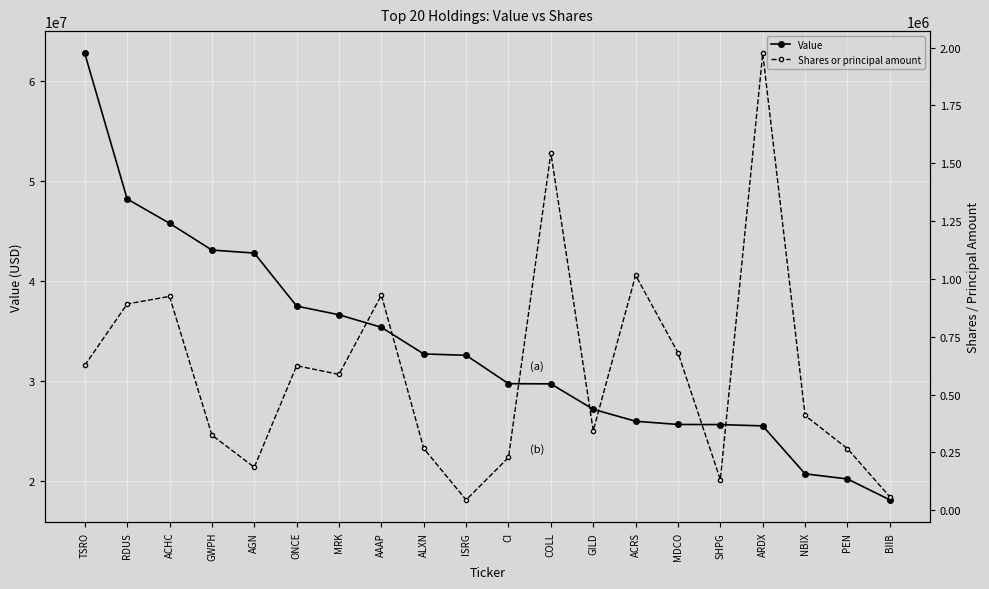

List the series in order of their peak value, highest first.

Value, Shares or principal amount